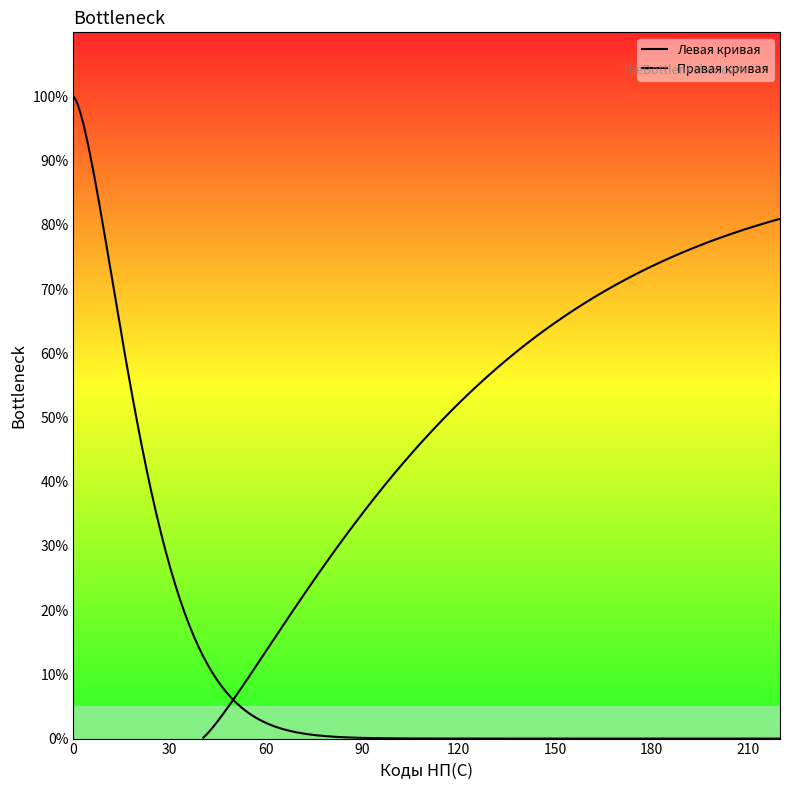

True or false: the data shows 201 at 201.

True